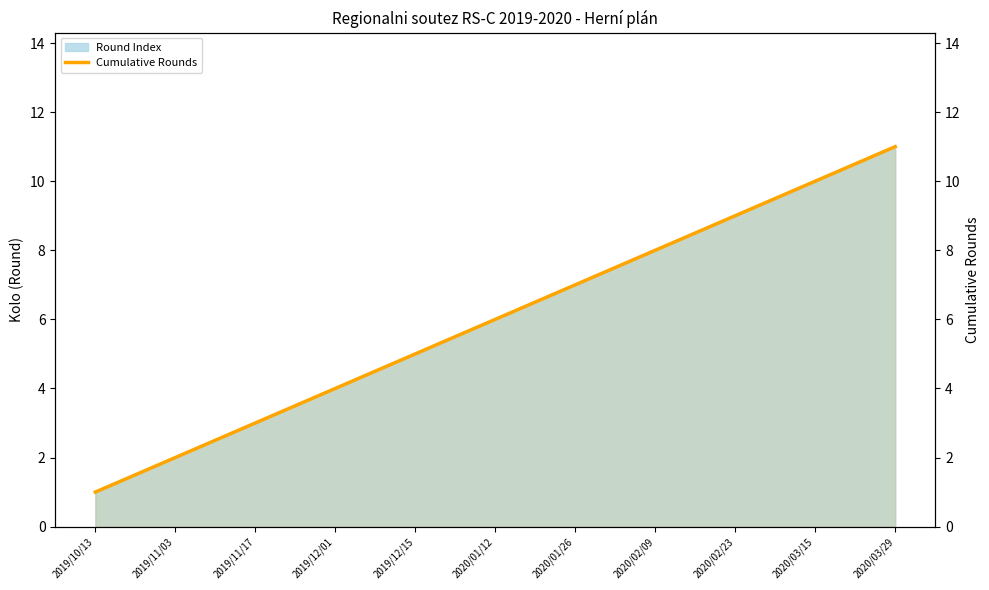

What is the value of the 11th point from the left?

11